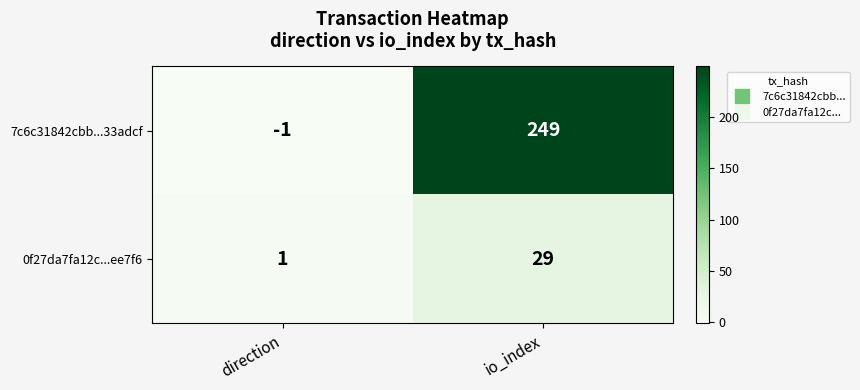

Reading left to right, what are all the values shown in this chart?

7c6c31842cbb...33adcf: -1	249
0f27da7fa12c...ee7f6: 1	29